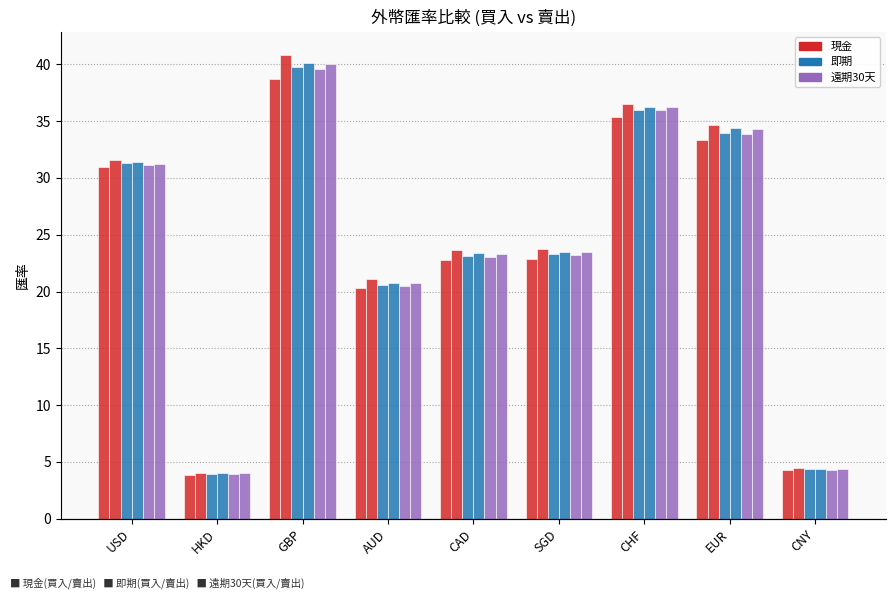

How many values in the 即期(賣出) series are below 23?

3